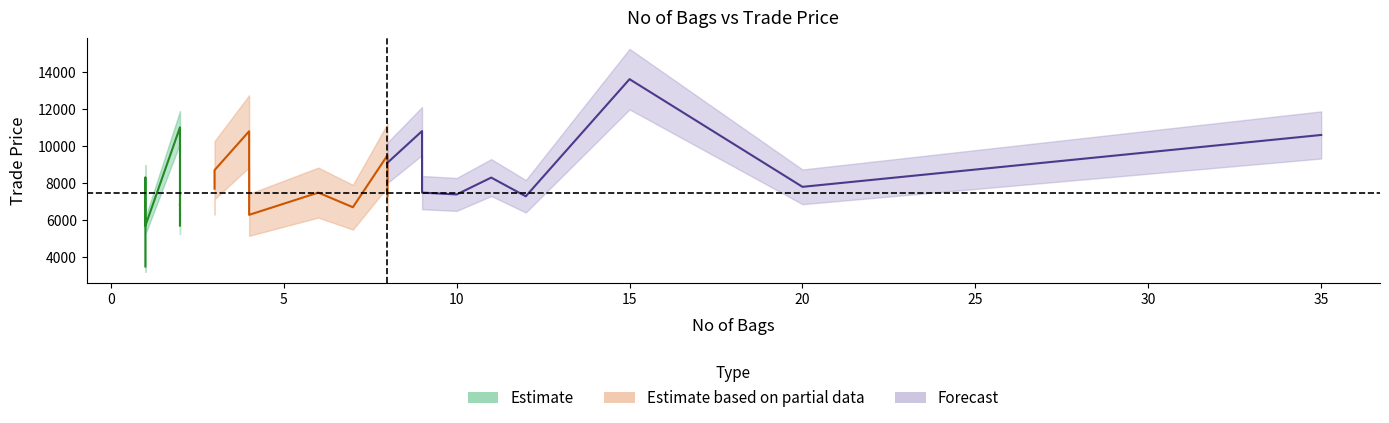

True or false: No of Bags and Trade Price intersect in this chart.

False